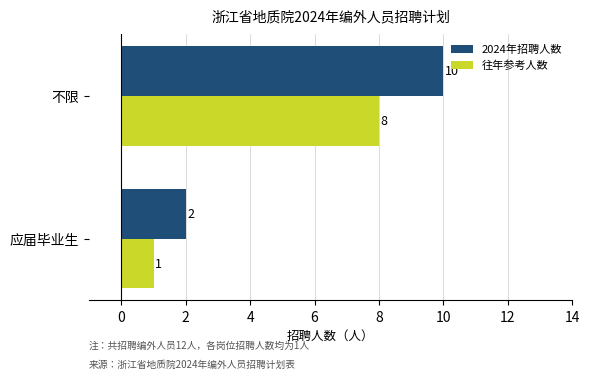

How many data points in 2024年招聘人数 are less than 10?

1